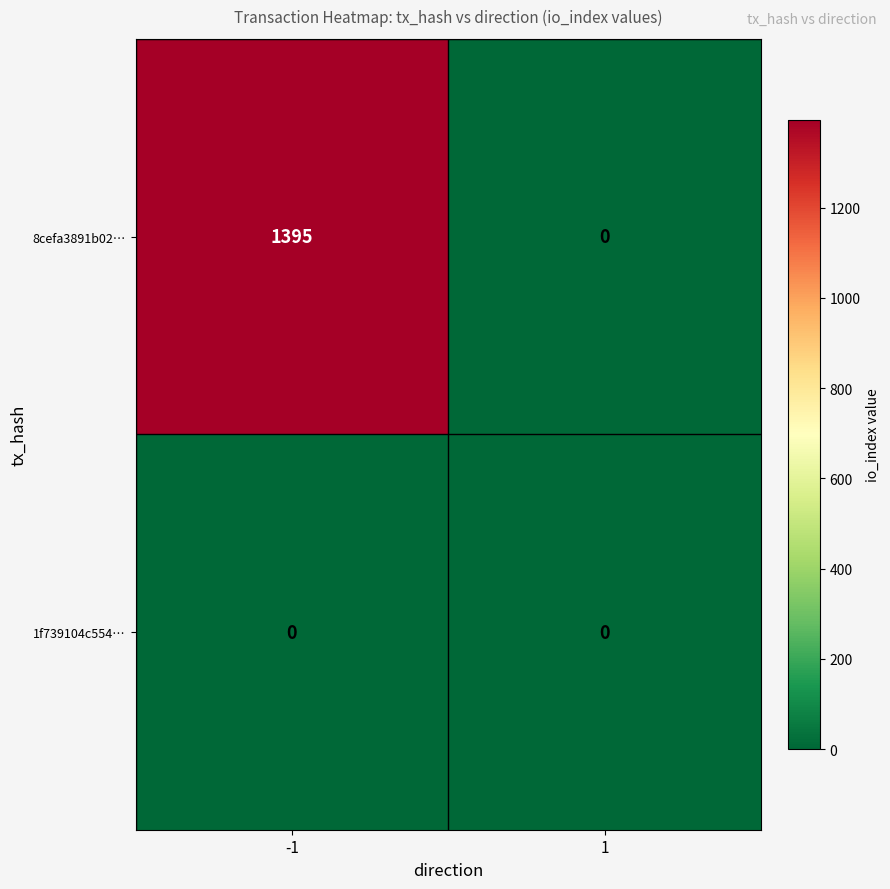

The value of 8cefa3891b02… at 1 is -861. True or false?

False